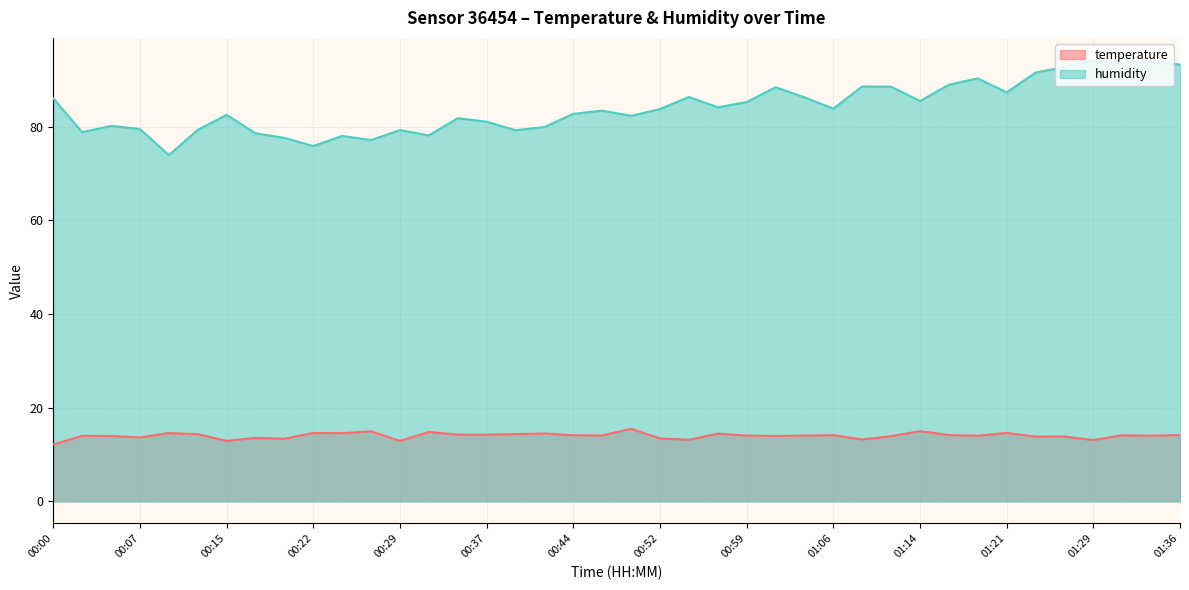

What is the value of the humidity point at the 20th from the left?

83.4